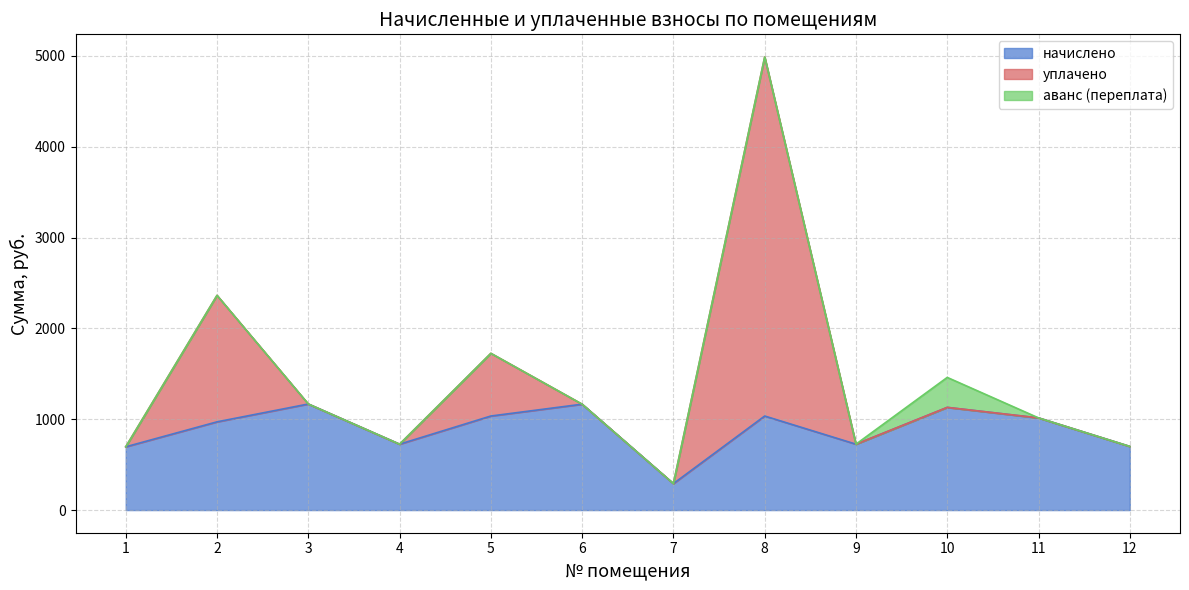

Reading left to right, extract all data points from this chart.

начислено: 1=696.6	2=971.5	3=1167.9	4=725.5	5=1035.6	6=1165.8	7=291.4	8=1035.6	9=725.5	10=1130.6	11=1014.9	12=700.7
уплачено: 1=0.0	2=1392.6	3=0.0	4=0.0	5=690.4	6=0.0	7=0.0	8=3953.4	9=0.0	10=0.0	11=0.0	12=0.0
аванс (переплата): 1=0.0	2=0.0	3=0.0	4=0.0	5=0.0	6=0.0	7=0.0	8=0.0	9=0.0	10=330.0	11=0.0	12=0.0